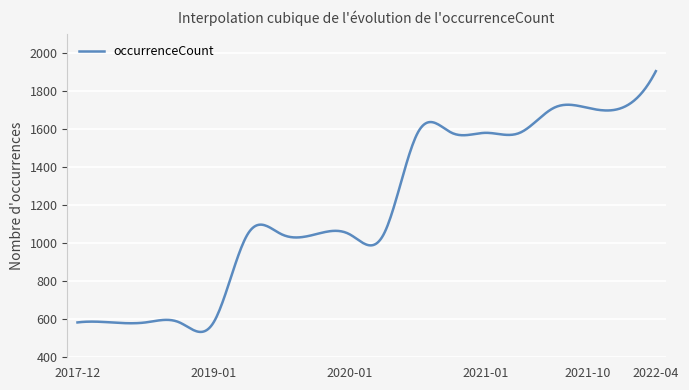

What is the greatest value displayed?

1903.0